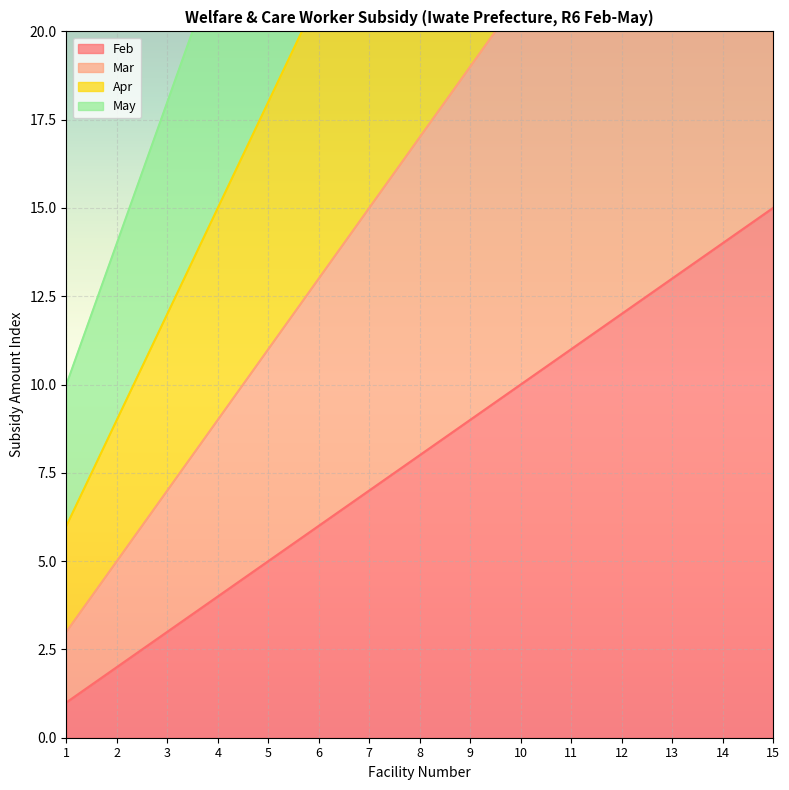

The value of Mar at 14 is 29. True or false?

True